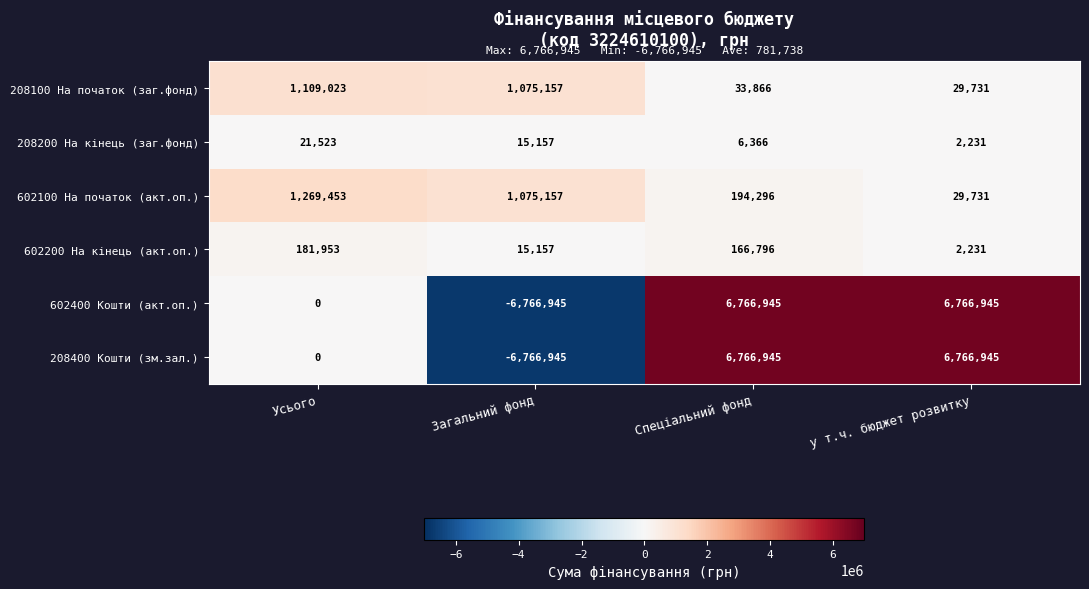

The value of 602400 Кошти (акт.оп.) at Спеціальний фонд is 2776537. True or false?

False